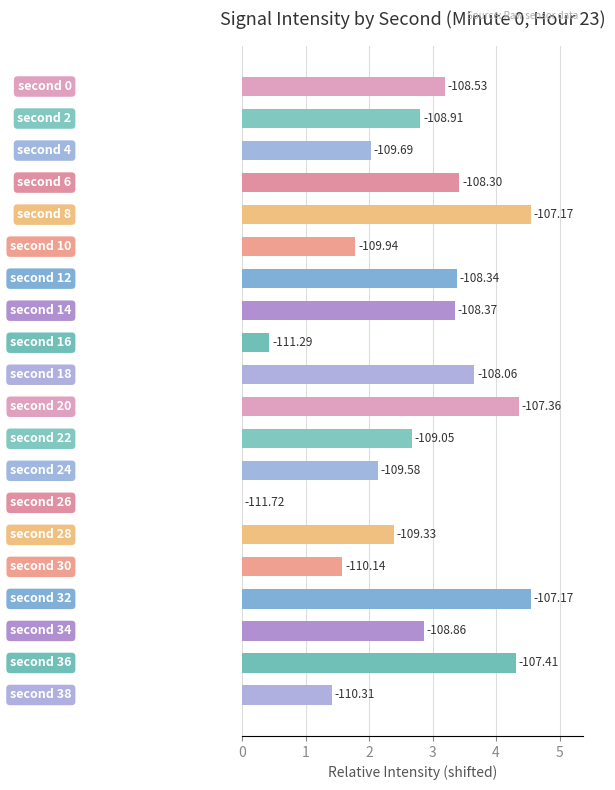

Does the chart contain stacked bars?

No